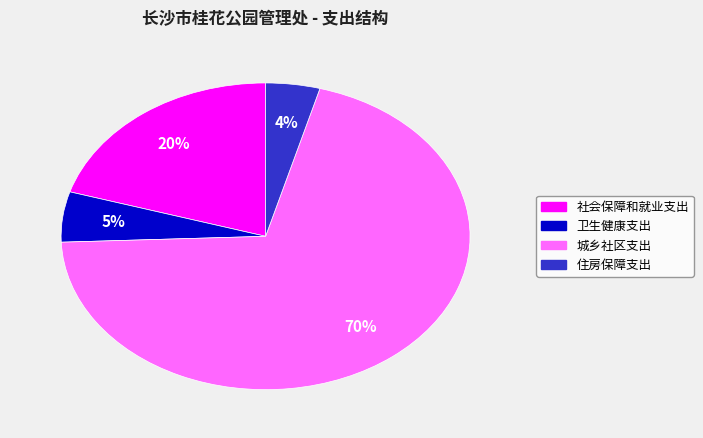

To the nearest percent, what percentage of the pie is 社会保障和就业支出?

20%